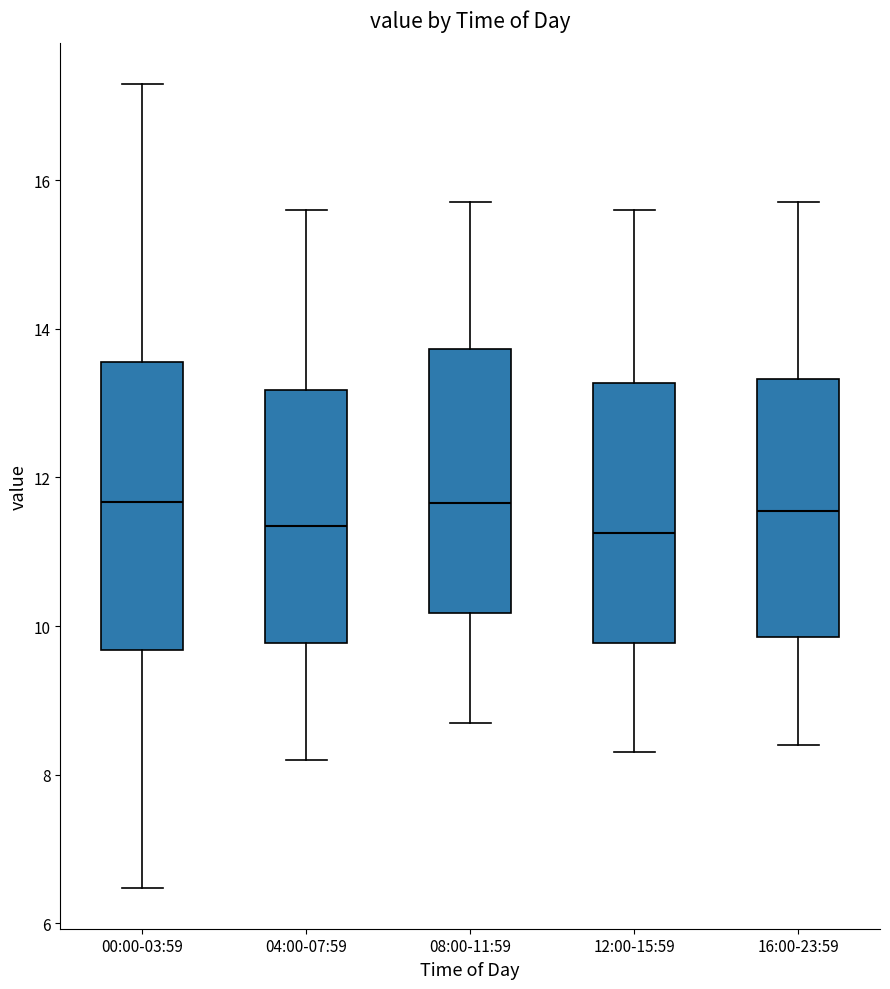

Reading left to right, read every box against the y-axis: the position of its median line, the range the box covers, and the ends of its whiskers. The values are not printed on the chart, so give them approximately, as read against the axis.

00:00-03:59: median 11.6, box 9.6 to 13.6, whiskers 6.4 to 17.4
04:00-07:59: median 11.4, box 9.8 to 13.2, whiskers 8.2 to 15.6
08:00-11:59: median 11.6, box 10.2 to 13.8, whiskers 8.8 to 15.8
12:00-15:59: median 11.2, box 9.8 to 13.2, whiskers 8.4 to 15.6
16:00-23:59: median 11.6, box 9.8 to 13.4, whiskers 8.4 to 15.8